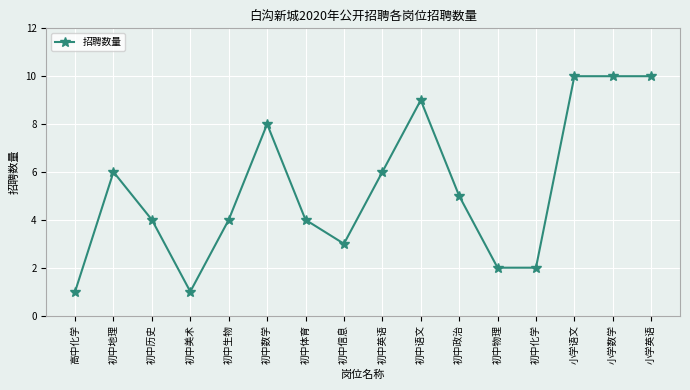

Reading right to left, what are all the values shown in this chart?

10	10	10	2	2	5	9	6	3	4	8	4	1	4	6	1